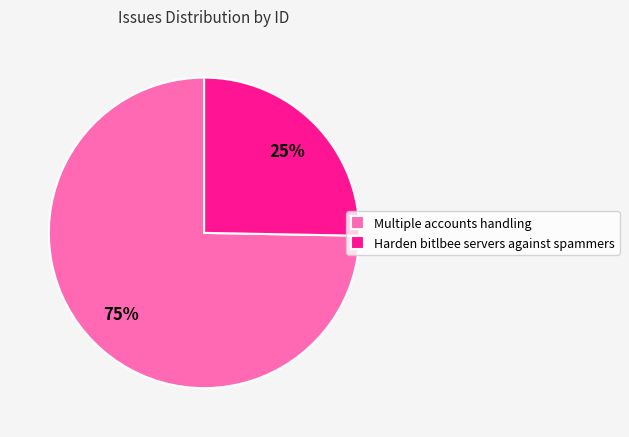

The Multiple accounts handling slice represents 75% of the pie. True or false?

True